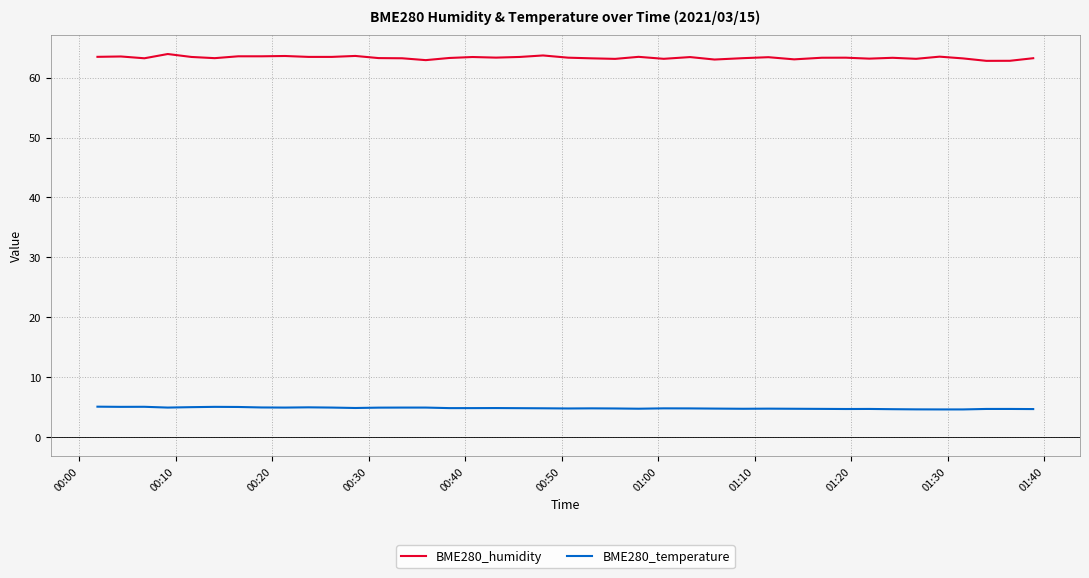

What are all the series names shown in the legend?

BME280_humidity, BME280_temperature